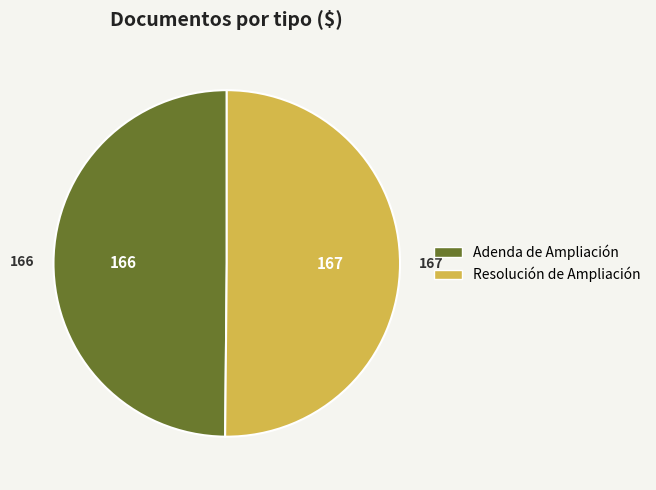

What is the ratio of the value at Adenda de Ampliación to the value at Resolución de Ampliación?

1.0